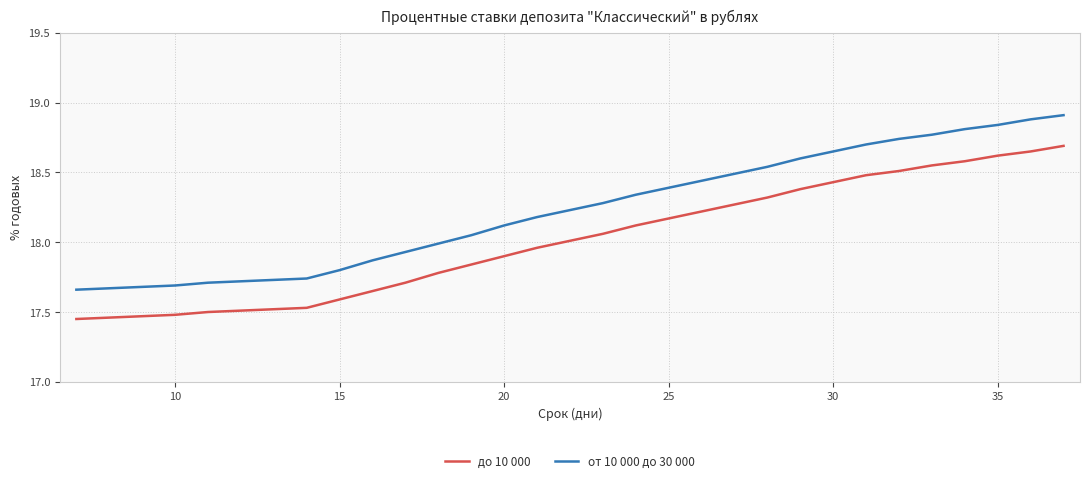

Which series has the largest total across all categories?

от 10 000 до 30 000